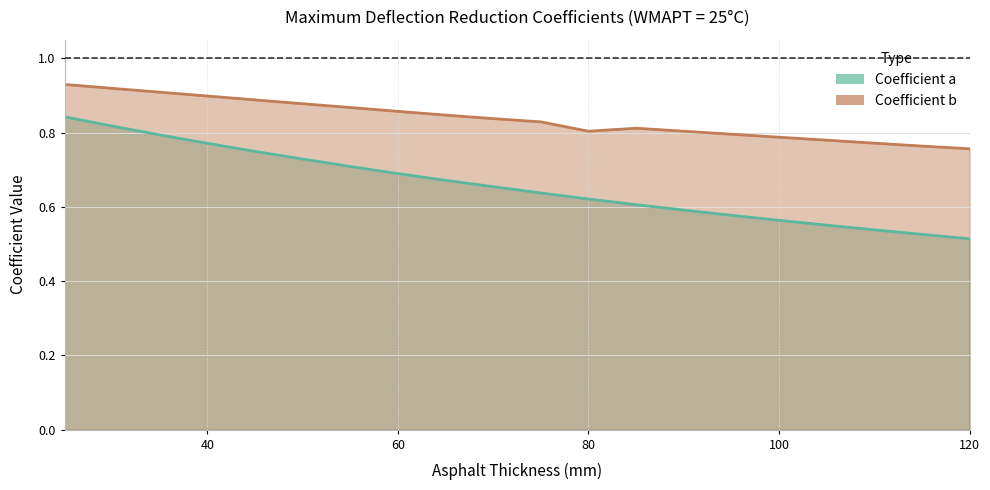

True or false: Coefficient b has more than 1 interior local peaks.

False